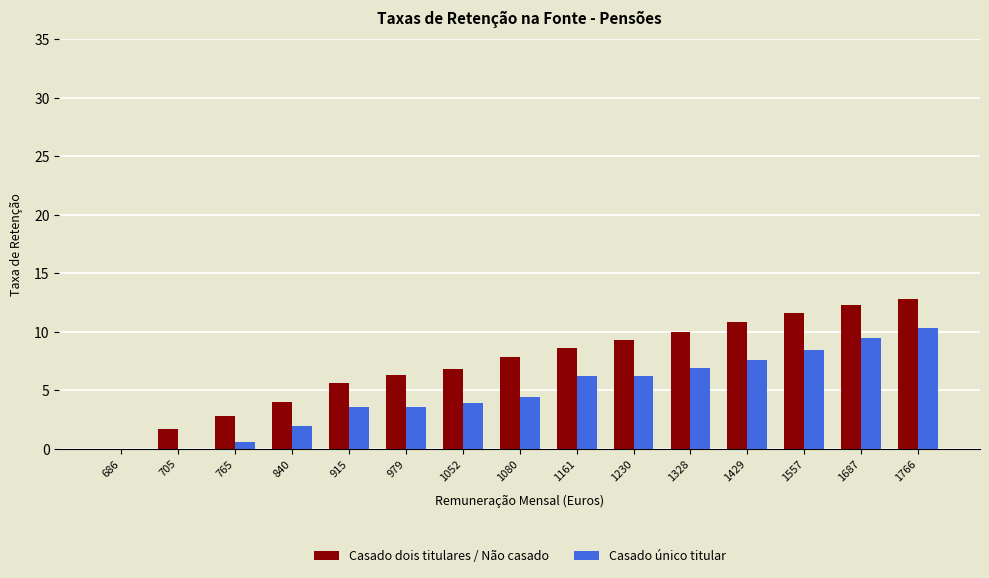

Where is Casado dois titulares / Não casado nearest to the value 0?

686